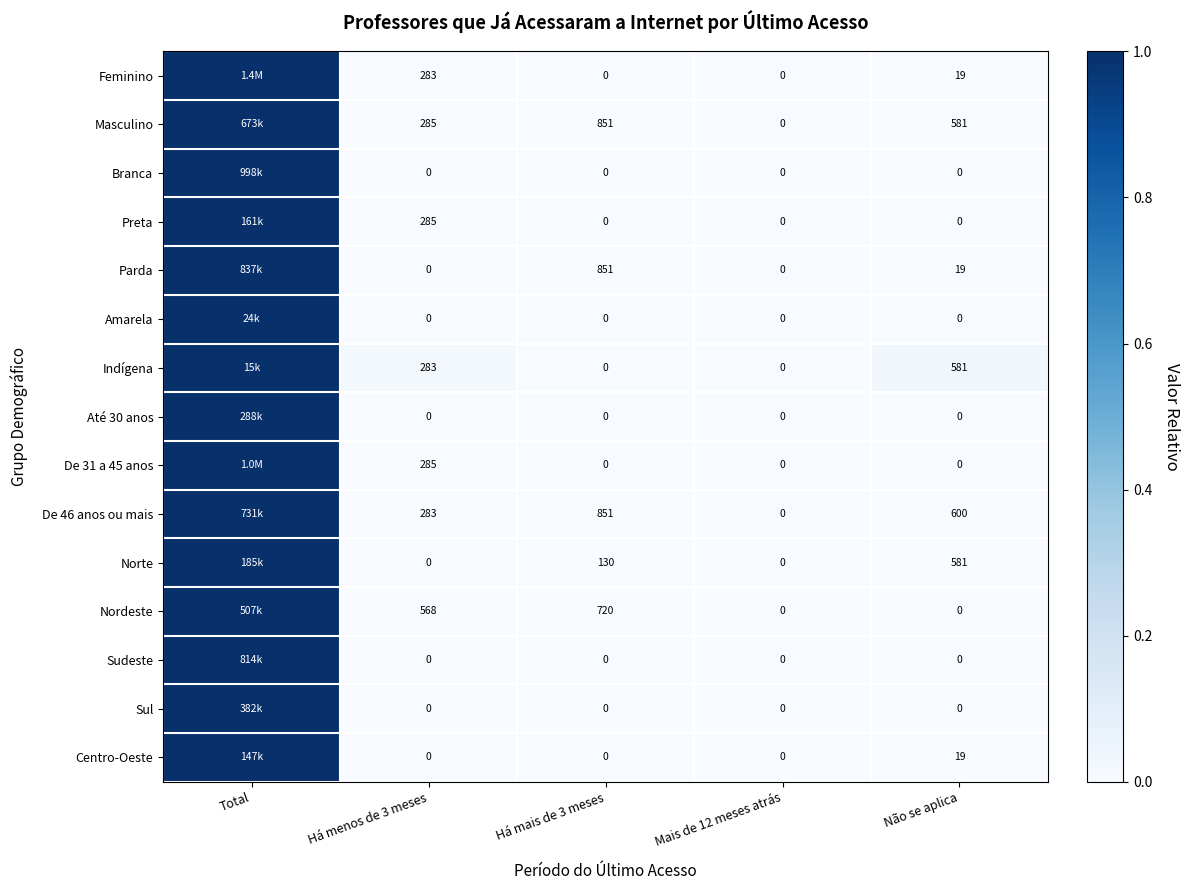

Is the value of Masculino at Há mais de 3 meses greater than the value of Sul at Há menos de 3 meses?

Yes